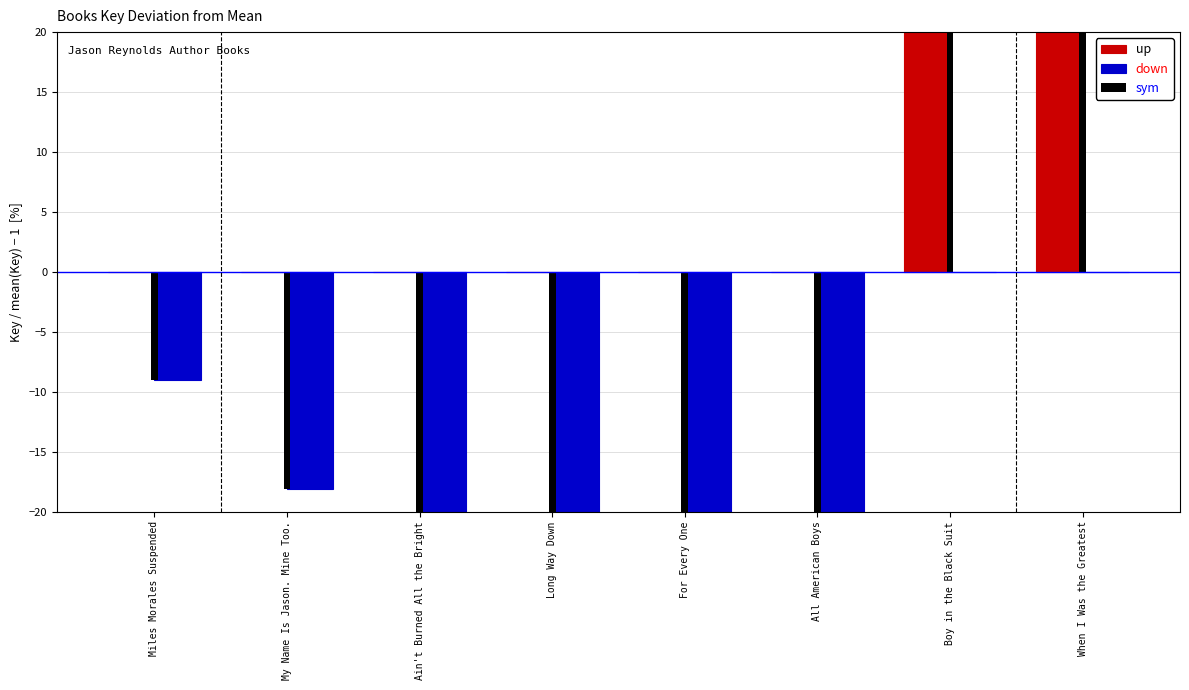

Which series has the largest total across all categories?

up